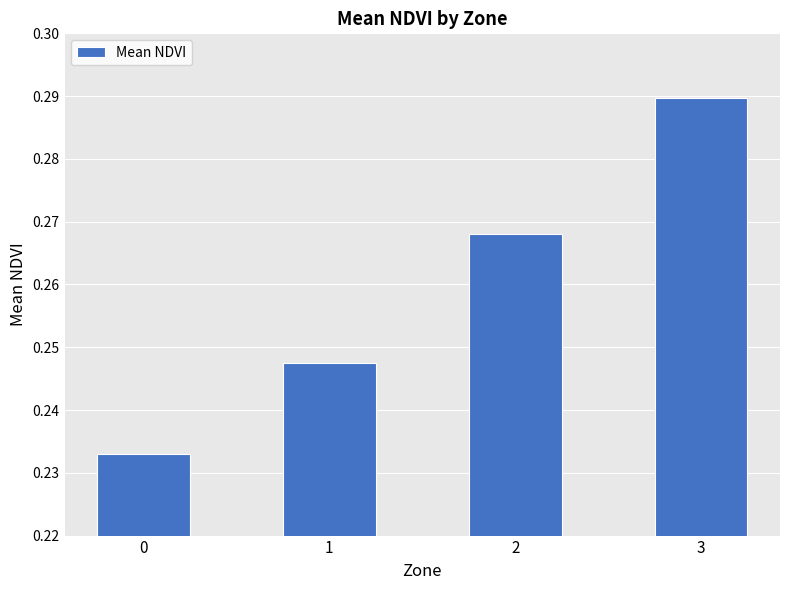

Which has a higher value, 3 or 2?

3